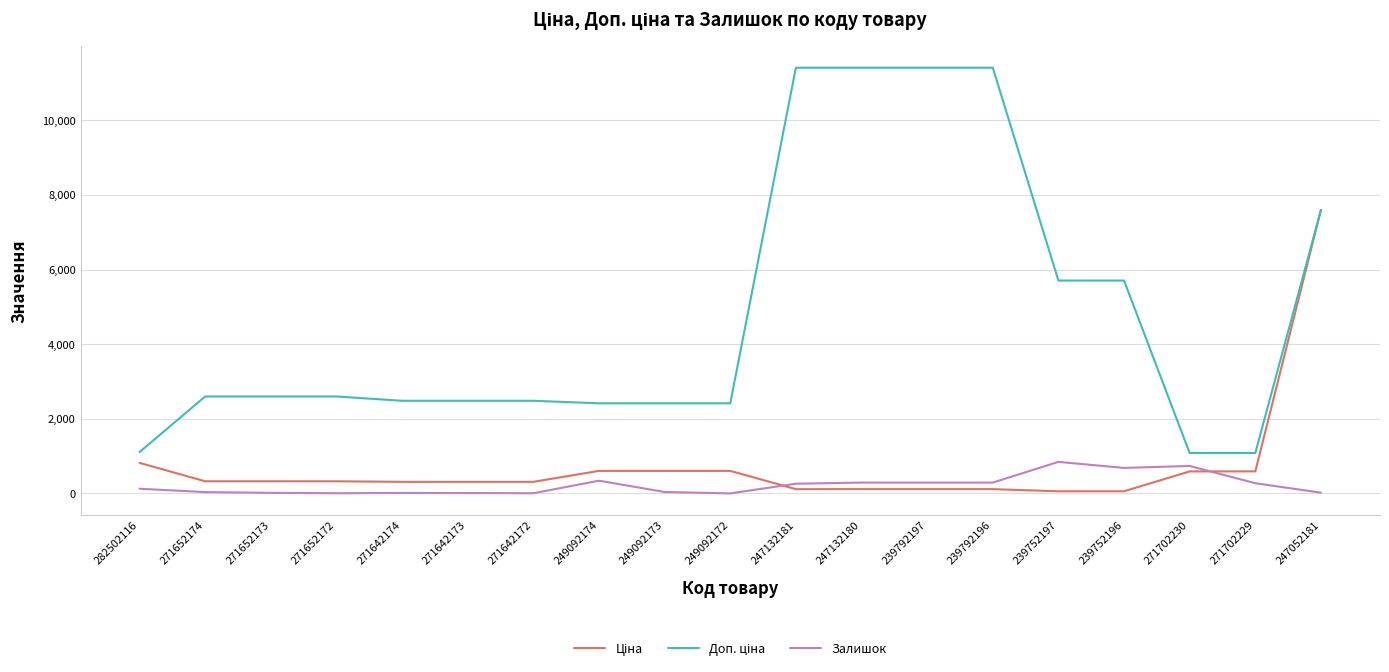

In Залишок, how many points are lower than both neighbors (excluding endpoints)?

5